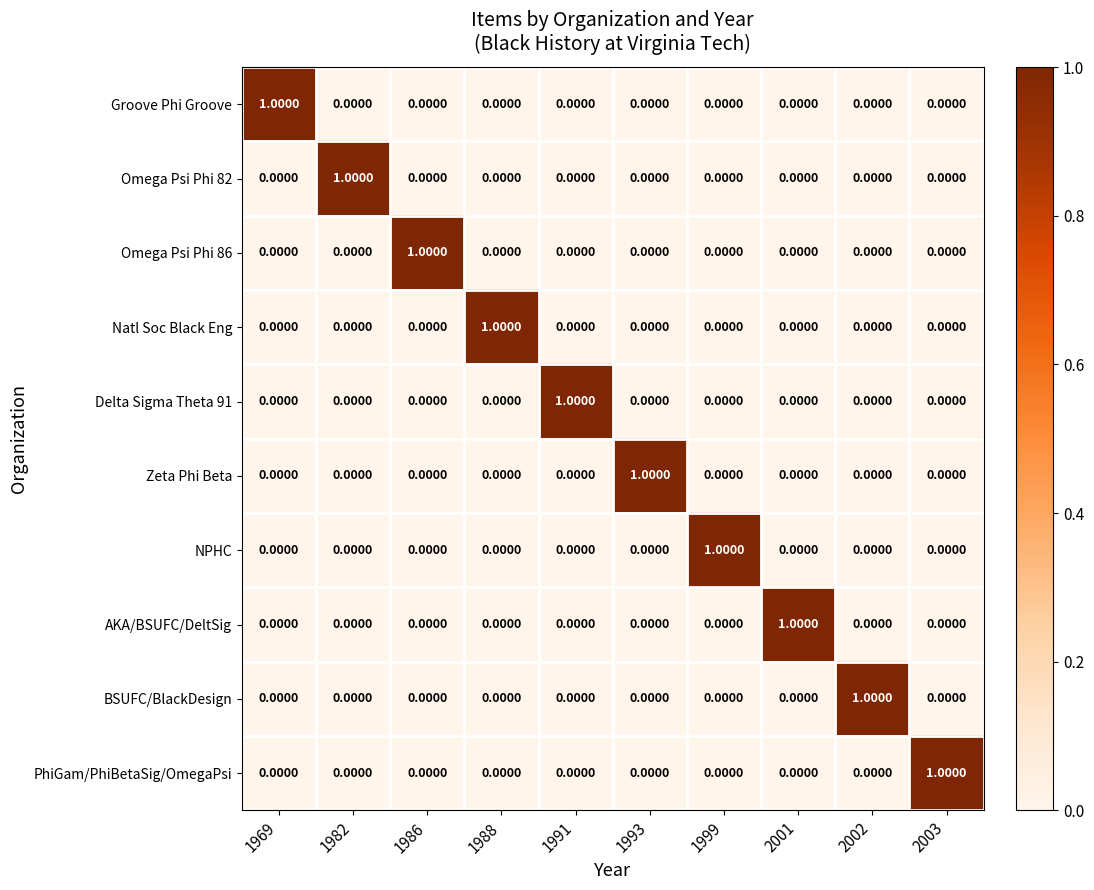

At how many categories does at least one series exceed 0?

10